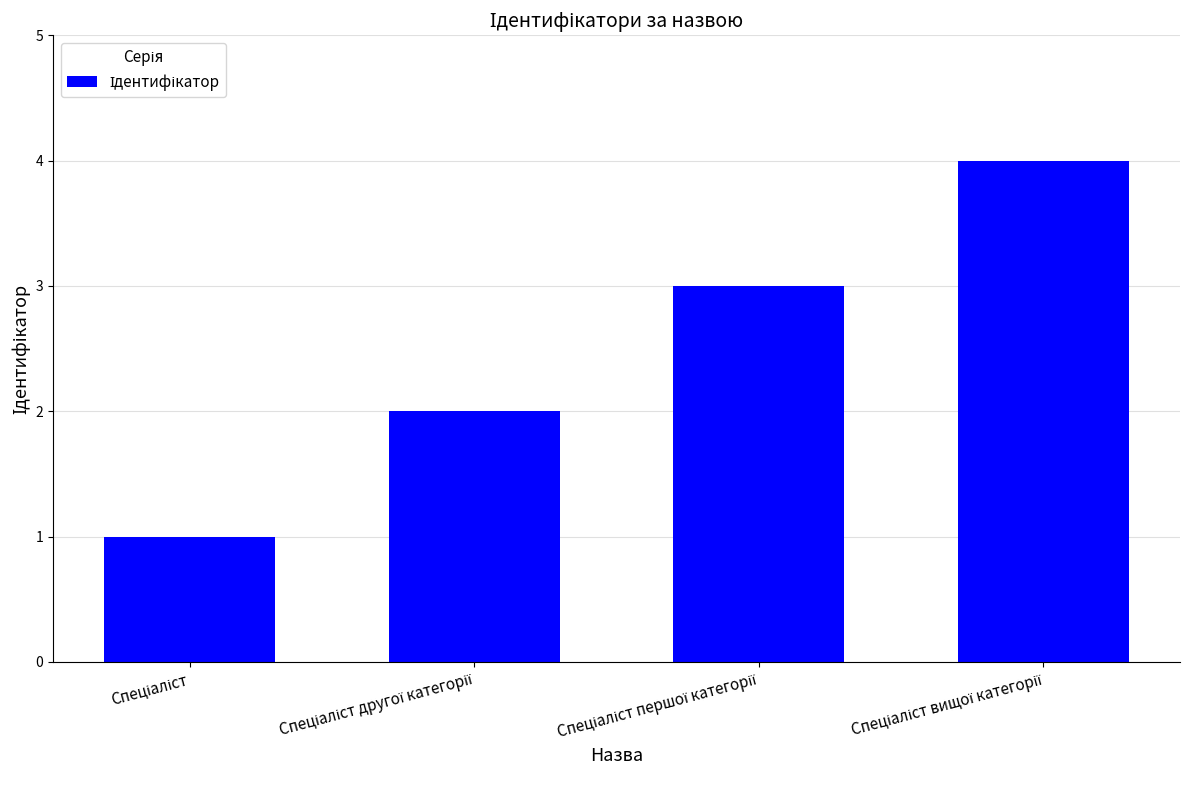

What is the difference between the maximum and minimum values?

3